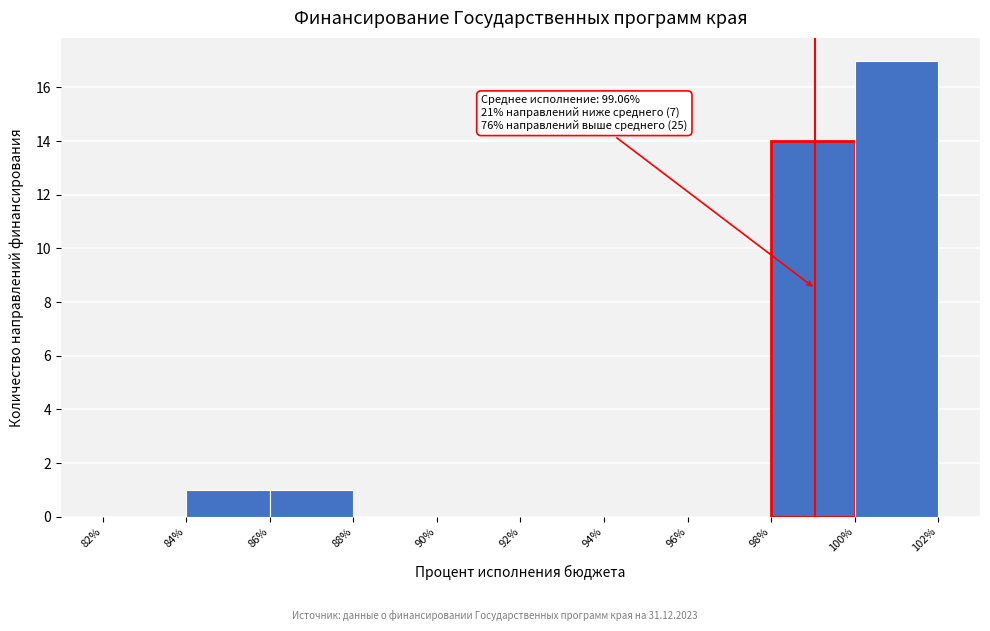

Which range on the x-axis has the tallest bar?

100% to 102%